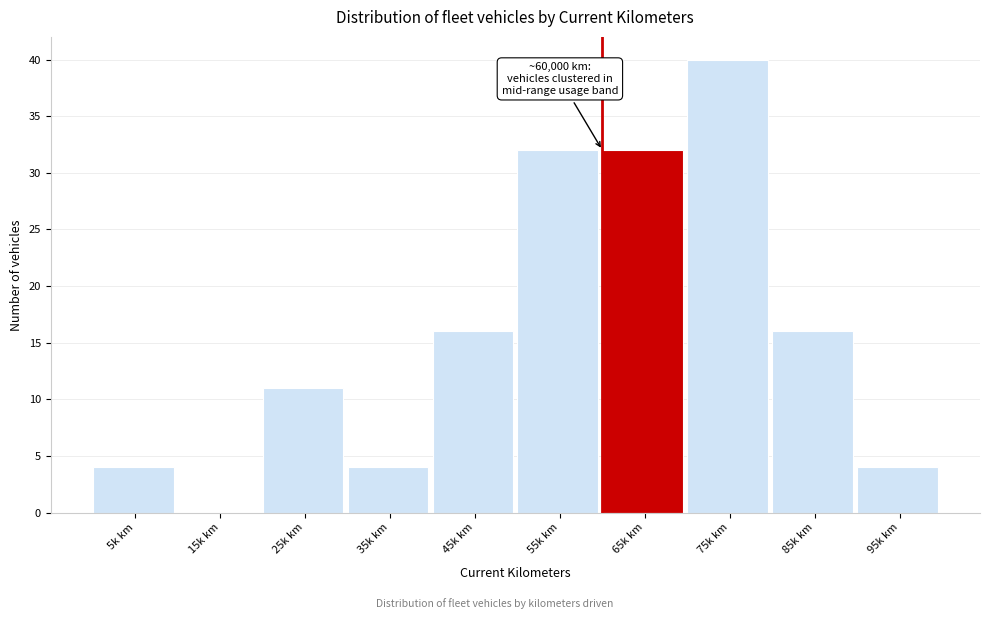

Reading left to right, list all the values displayed in this chart.

5k km=4	15k km=0	25k km=11	35k km=4	45k km=16	55k km=32	65k km=32	75k km=40	85k km=16	95k km=4